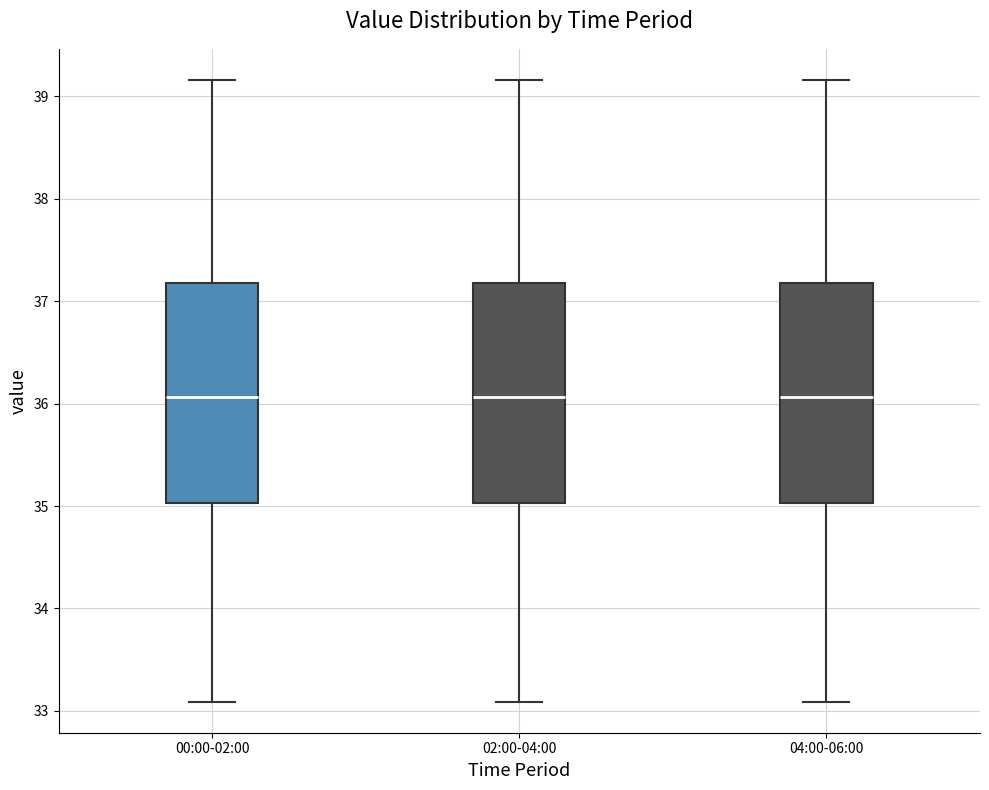

Reading left to right, transcribe this box plot: for each box, give where its median line is, the range the box spans, and where its two whiskers end, as read against the y-axis. The values are not printed on the chart, so give them approximately, as read against the axis.

00:00-02:00: median 36.1, box 35.0 to 37.2, whiskers 33.1 to 39.2
02:00-04:00: median 36.1, box 35.0 to 37.2, whiskers 33.1 to 39.2
04:00-06:00: median 36.1, box 35.0 to 37.2, whiskers 33.1 to 39.2